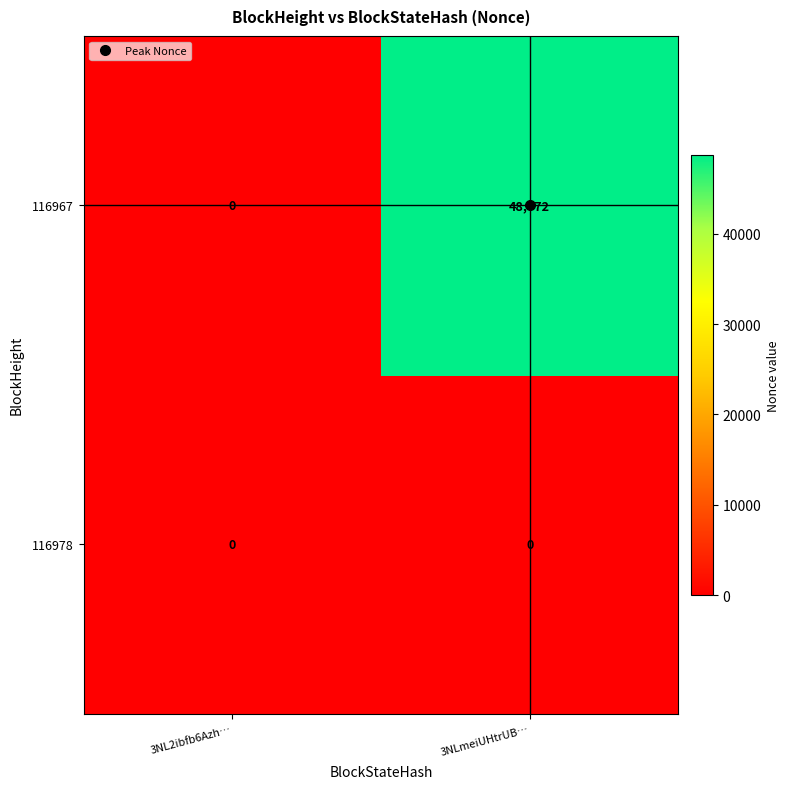

The 116967 series shows 0 at 3NL2ibfb6Azh…. True or false?

True